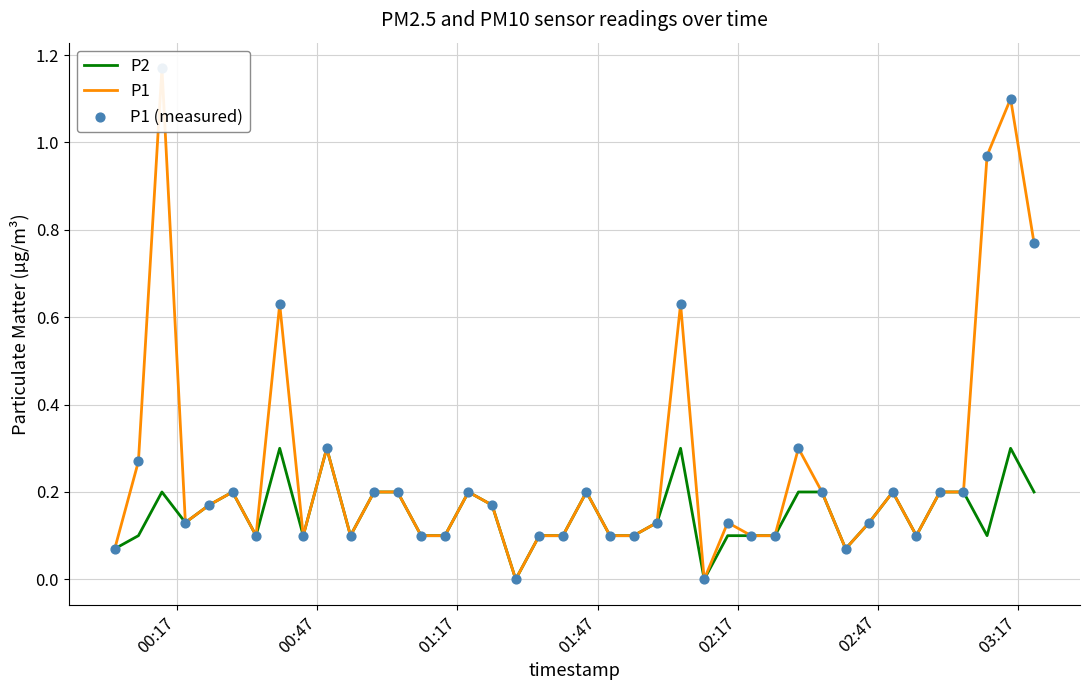

What are all the series names shown in the legend?

P2, P1, P1 (measured)